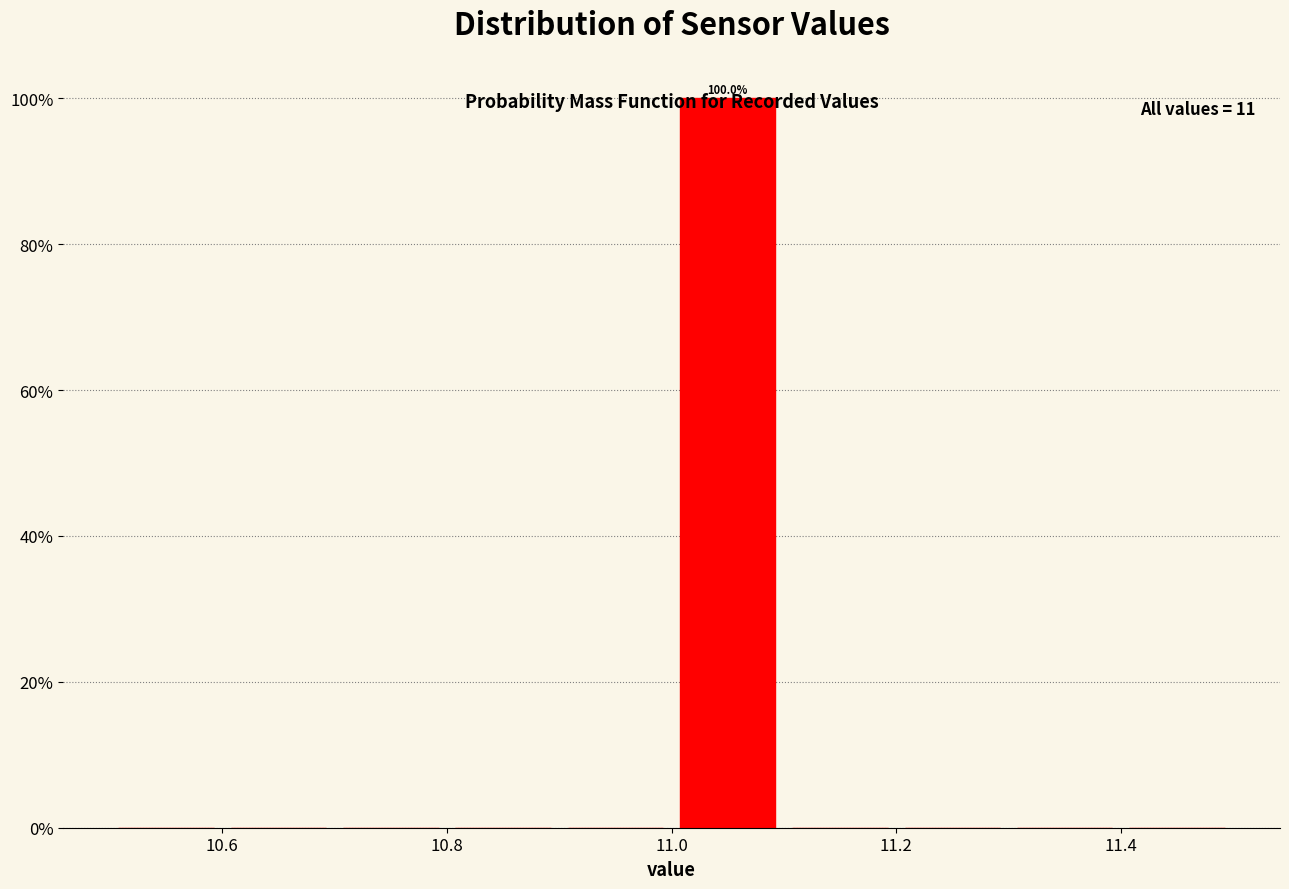

Which range on the x-axis has the tallest bar?

11.0 to 11.1